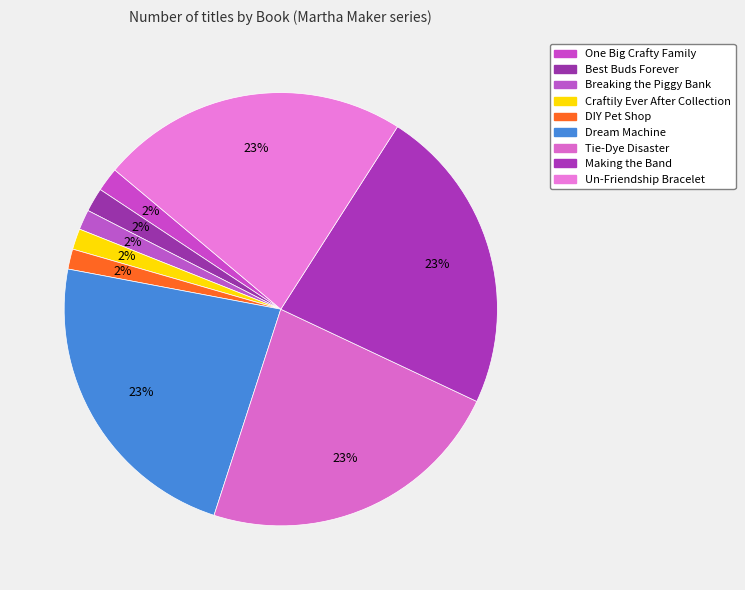

Does Tie-Dye Disaster represent more than half of the total?

No